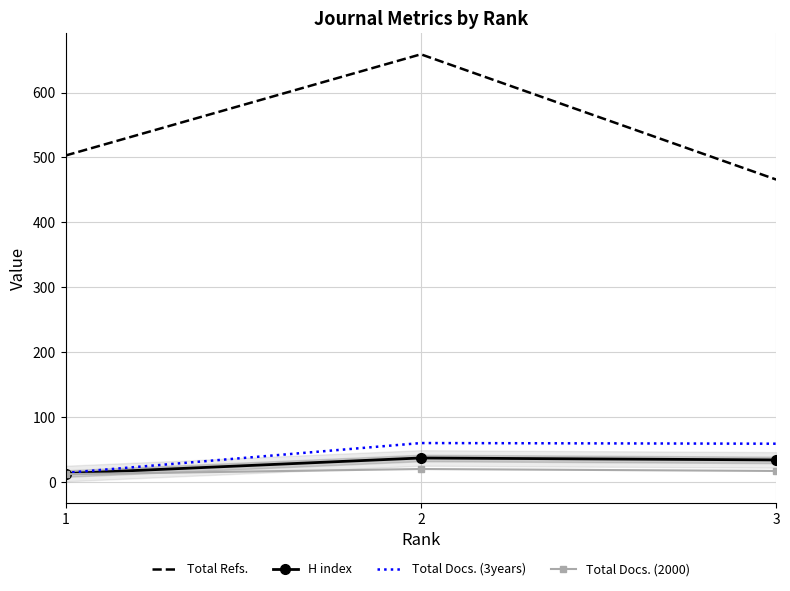

At which label does Total Refs. reach its peak?

2